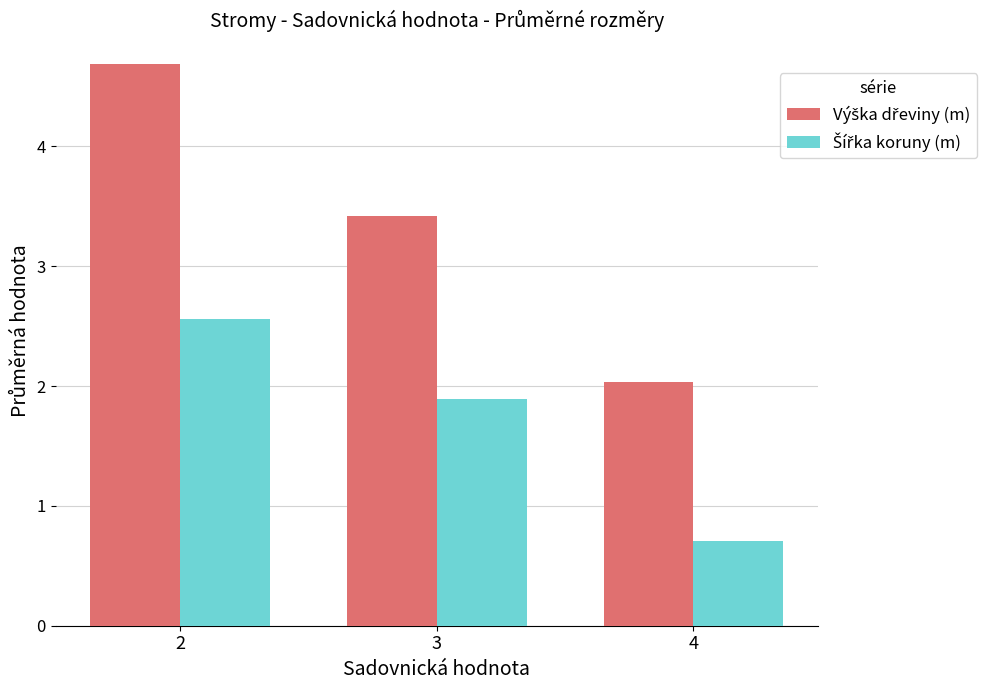

How many distinct data groups are displayed?

2